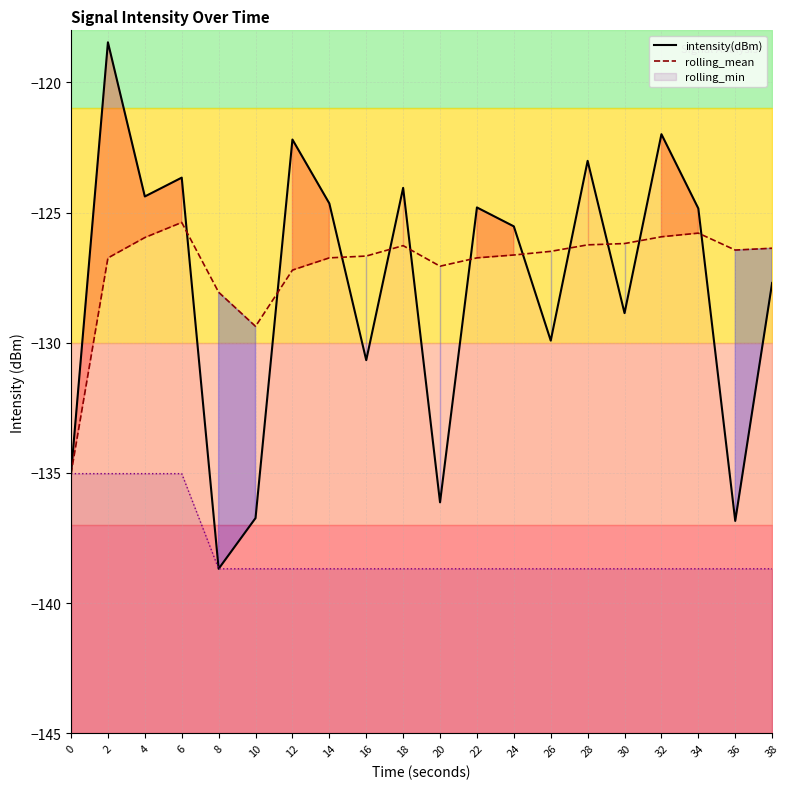

What is the difference between the rolling_mean values at 20 and 10?

2.3